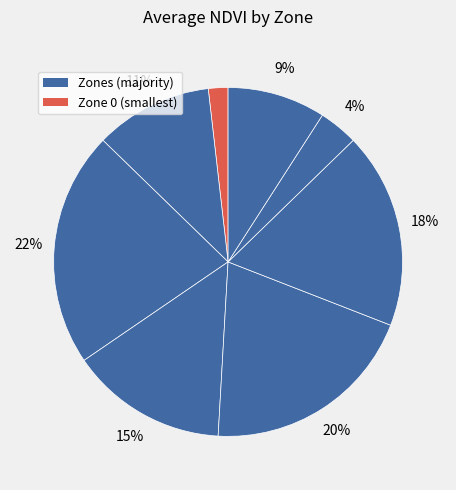

Count the number of slices in the pie.

8